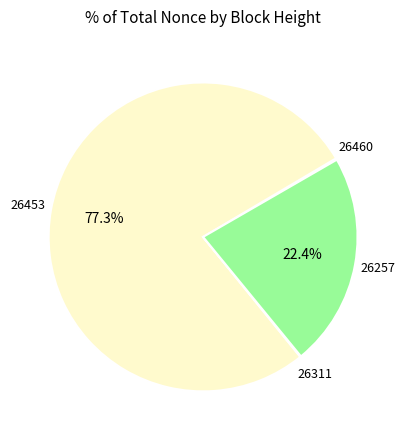

Does any single category account for the majority?

Yes